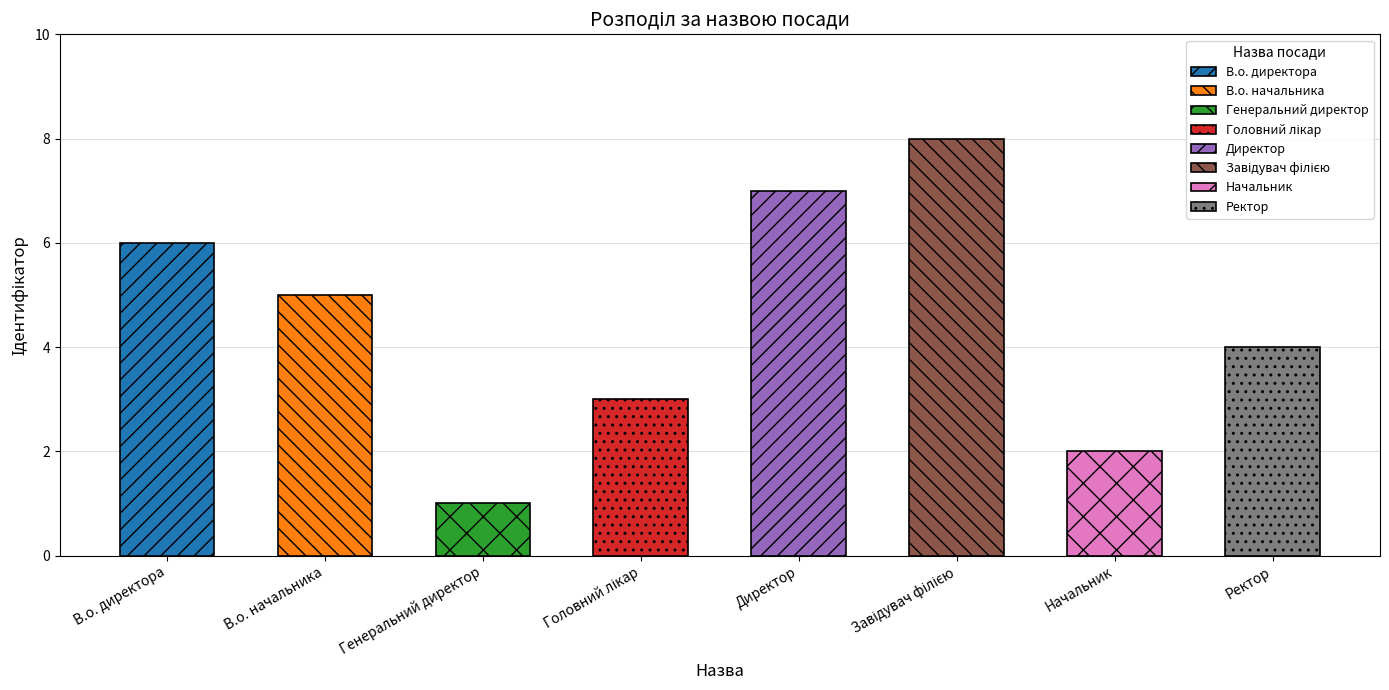

True or false: the data shows 5 at В.о. начальника.

True